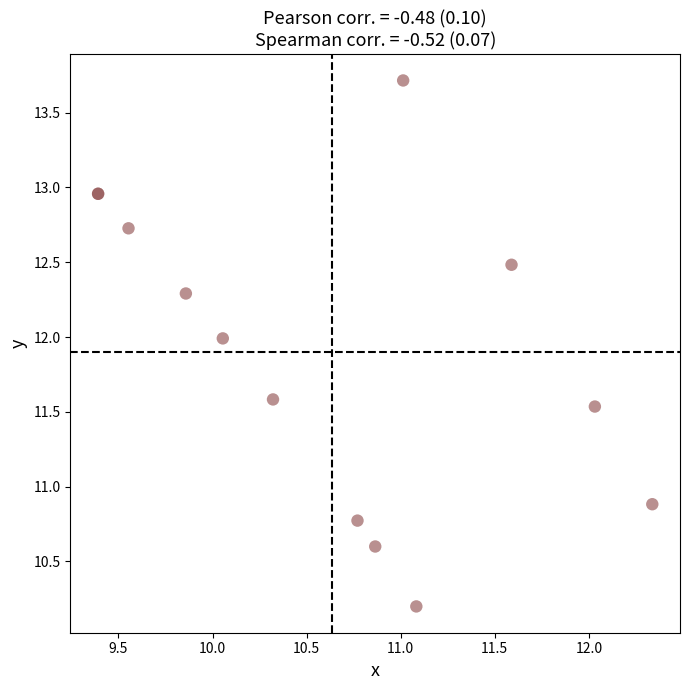

What Y value in the scatter plot is closest to 11?

10.9